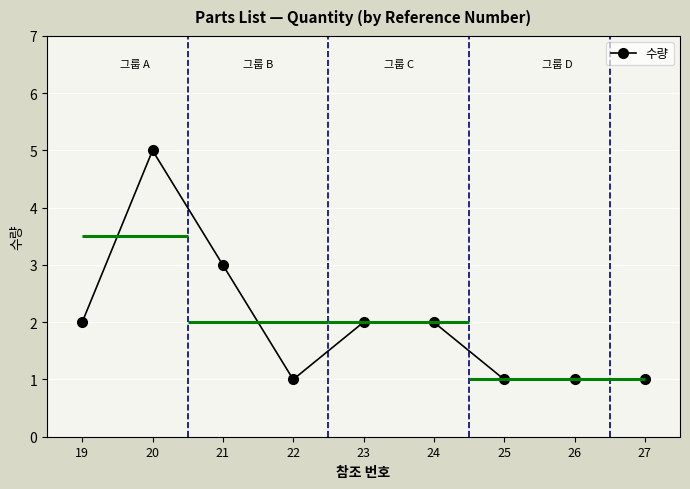

Reading left to right, extract all data points from this chart.

19=2	20=5	21=3	22=1	23=2	24=2	25=1	26=1	27=1